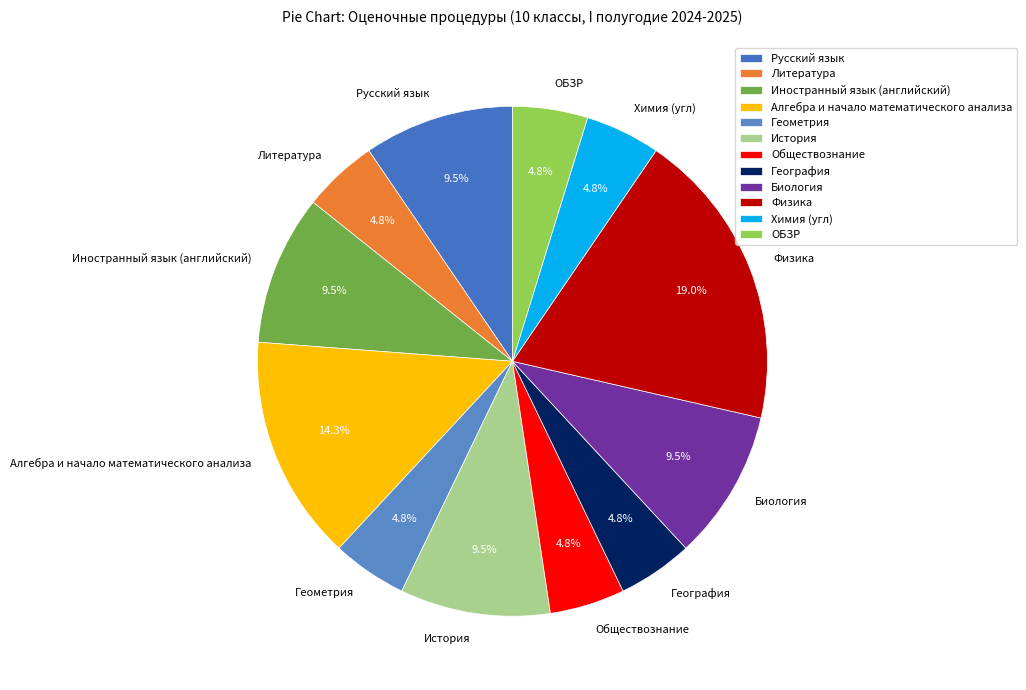

True or false: История accounts for 1% of the total.

False